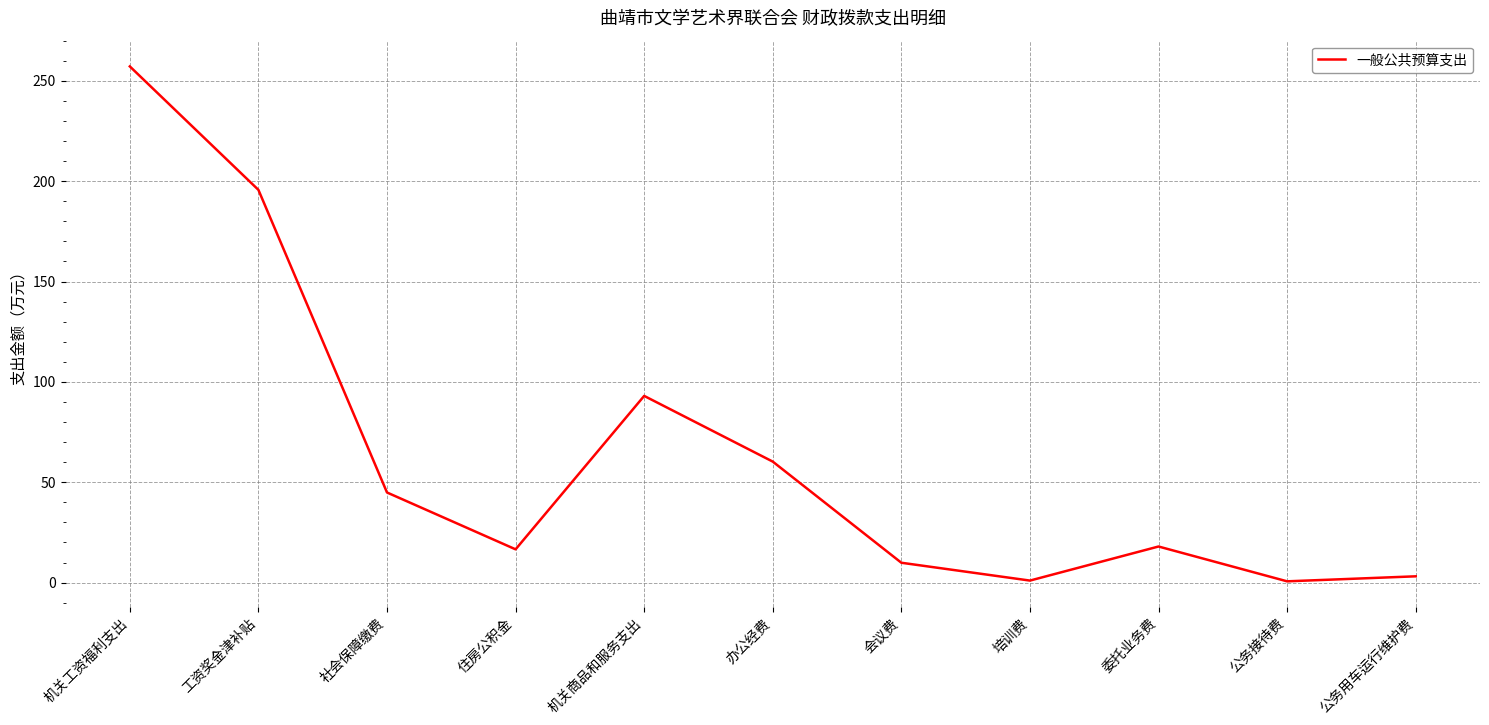

What is the average value?

63.7